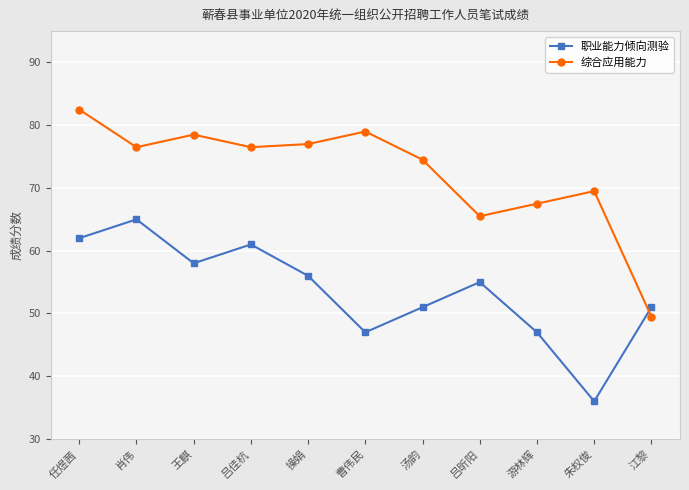

Reading left to right, list all the values displayed in this chart.

职业能力倾向测验: 62.0	65.0	58.0	61.0	56.0	47.0	51.0	55.0	47.0	36.0	51.0
综合应用能力: 82.5	76.5	78.5	76.5	77.0	79.0	74.5	65.5	67.5	69.5	49.5